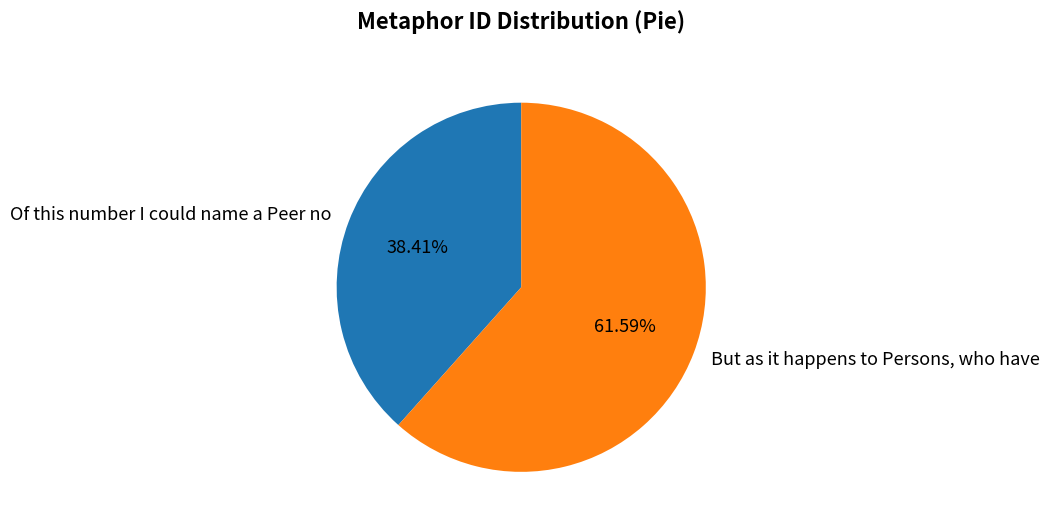

Which slice represents more than half of the pie?

But as it happens to Persons, who have